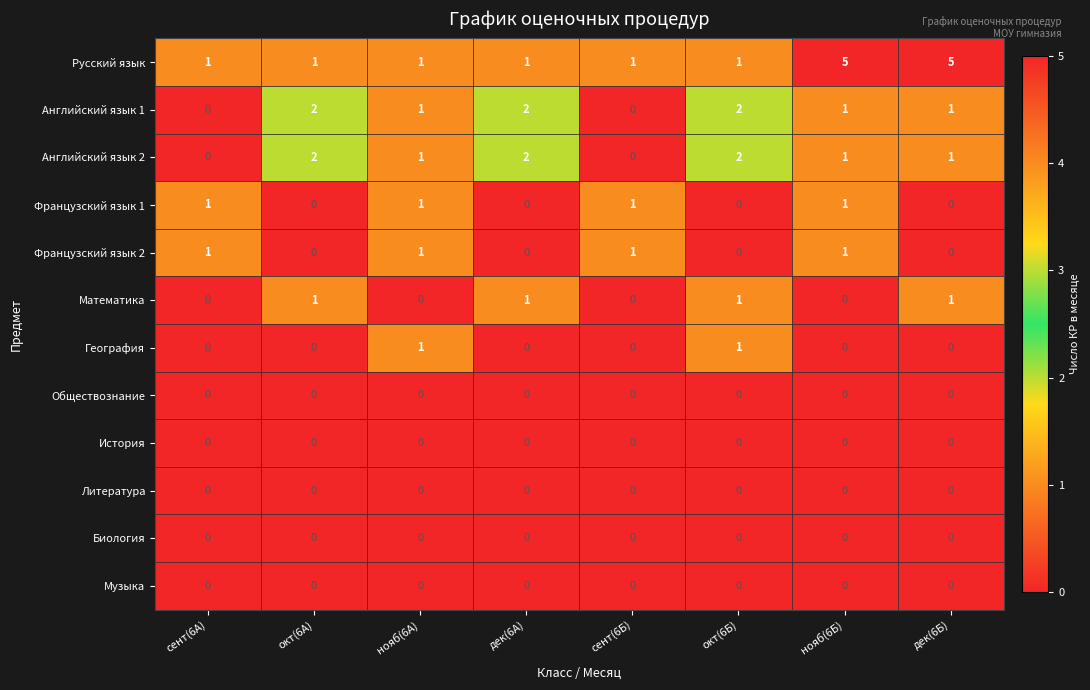

At which category is the sum across all series the highest?

нояб(6Б)